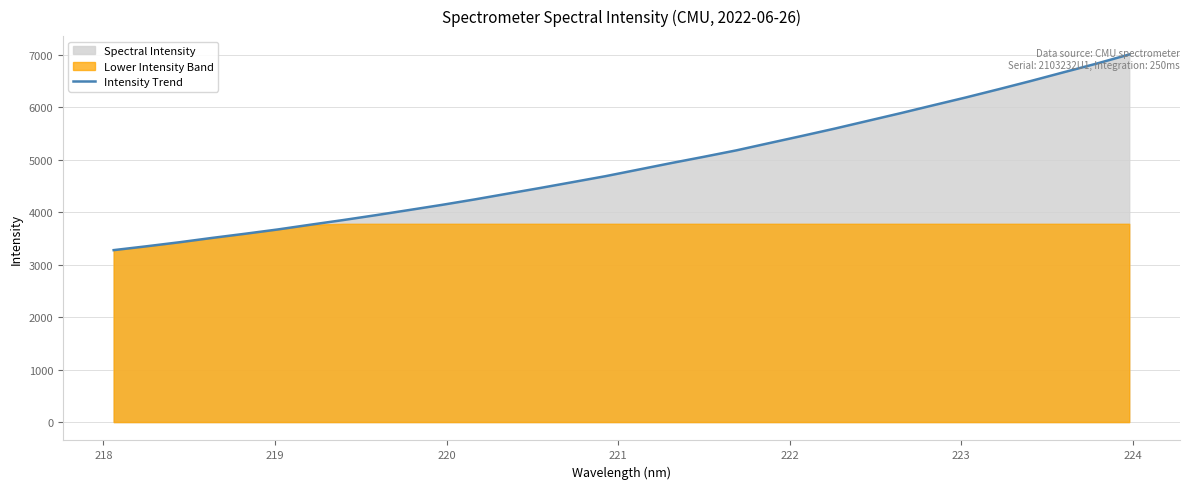

Reading left to right, what are all the values shown in this chart?

3279.4	3352.4	3429.0	3512.2	3591.1	3673.2	3764.1	3853.0	3946.2	4043.2	4141.4	4245.2	4354.7	4463.5	4576.1	4689.4	4813.9	4938.7	5058.7	5182.3	5320.2	5457.0	5596.7	5743.0	5889.1	6040.3	6190.0	6346.3	6506.2	6672.1	6836.1	7010.7